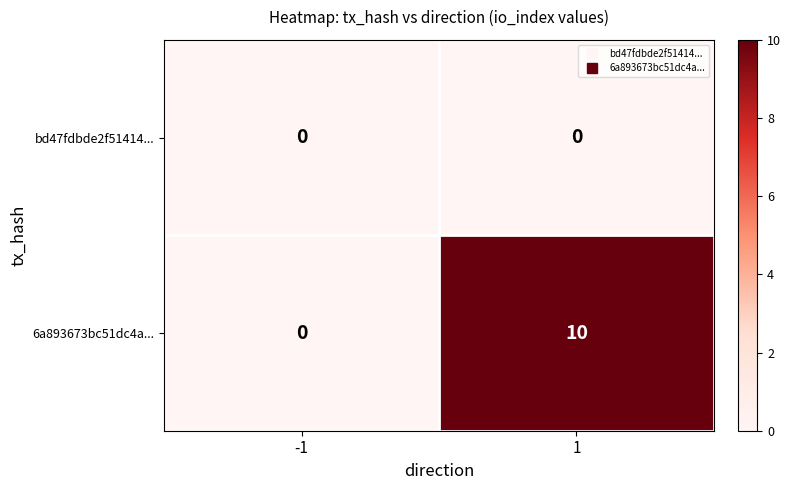

What is the difference between the highest and lowest values at 1?

10